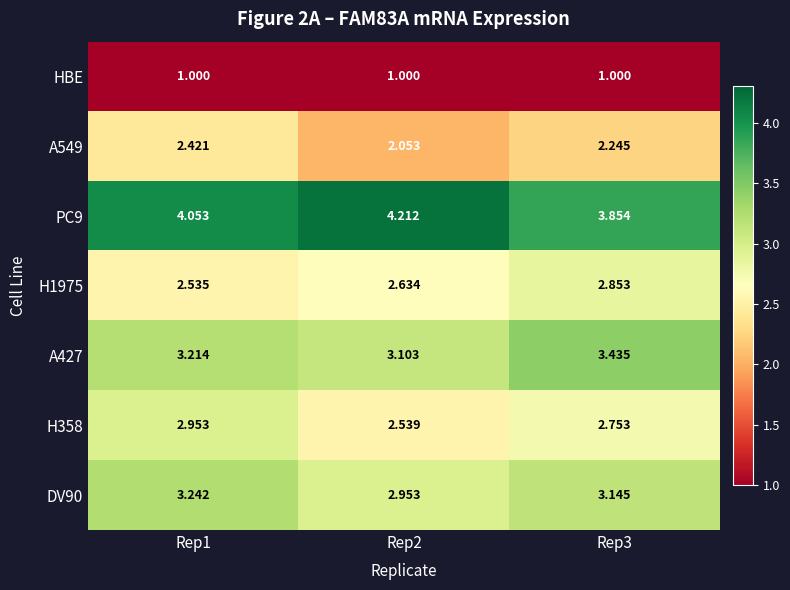

How many categories are shown in the chart?

3